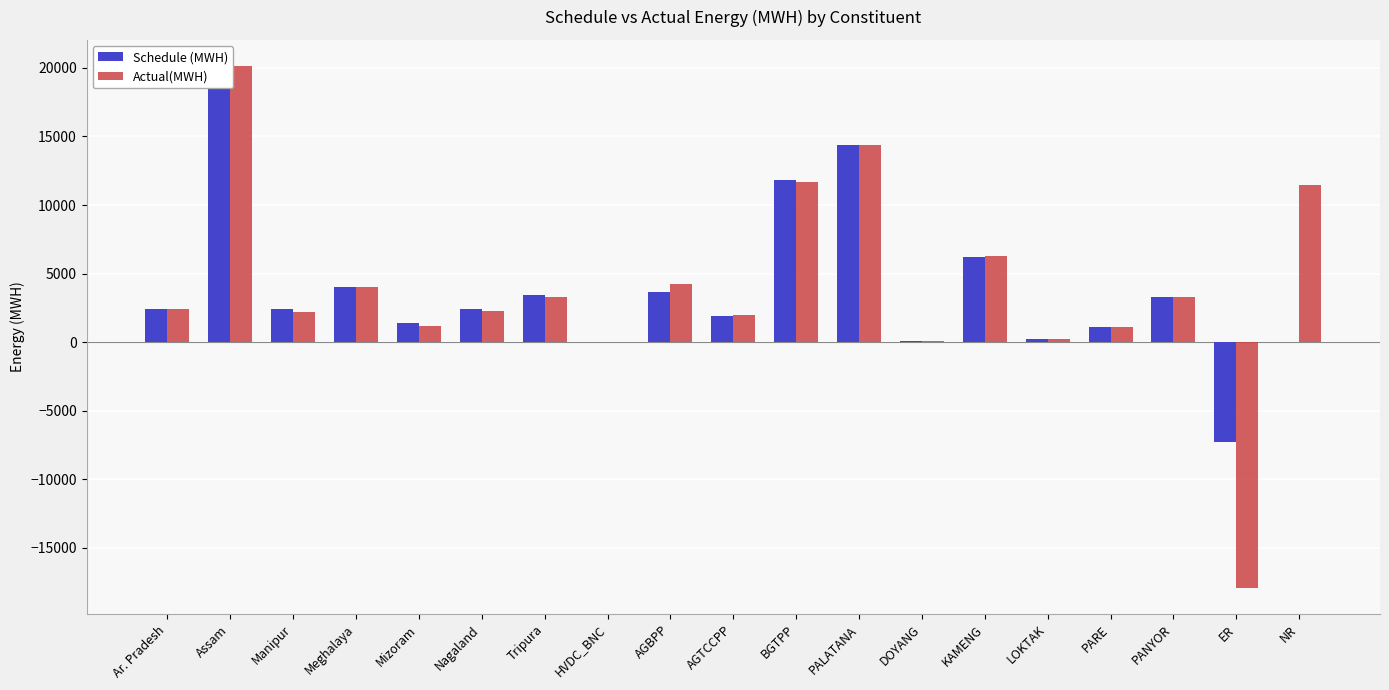

What is the label of the 14th bar from the left?

KAMENG